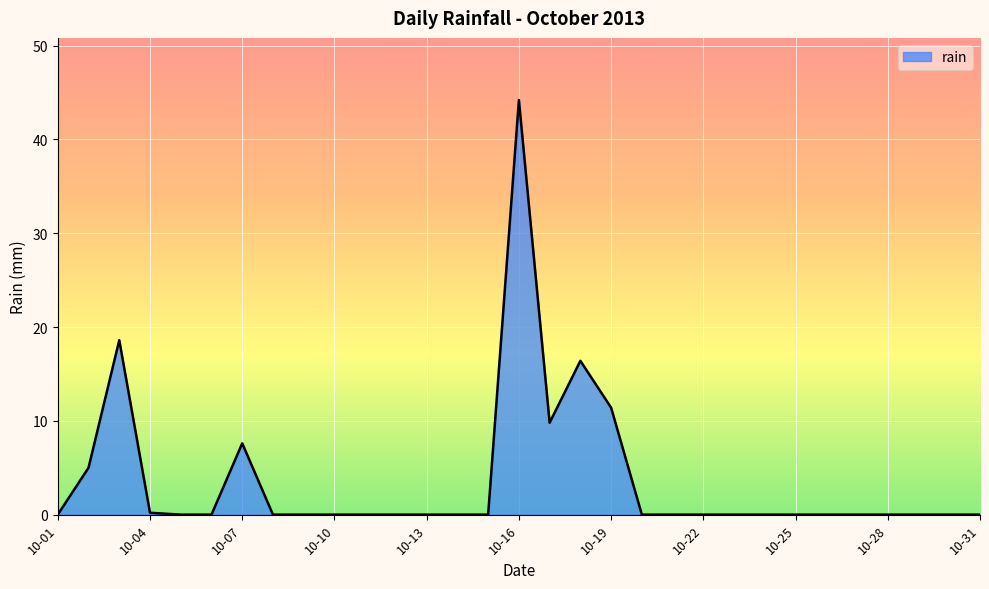

What is the maximum value shown in the chart?

44.2